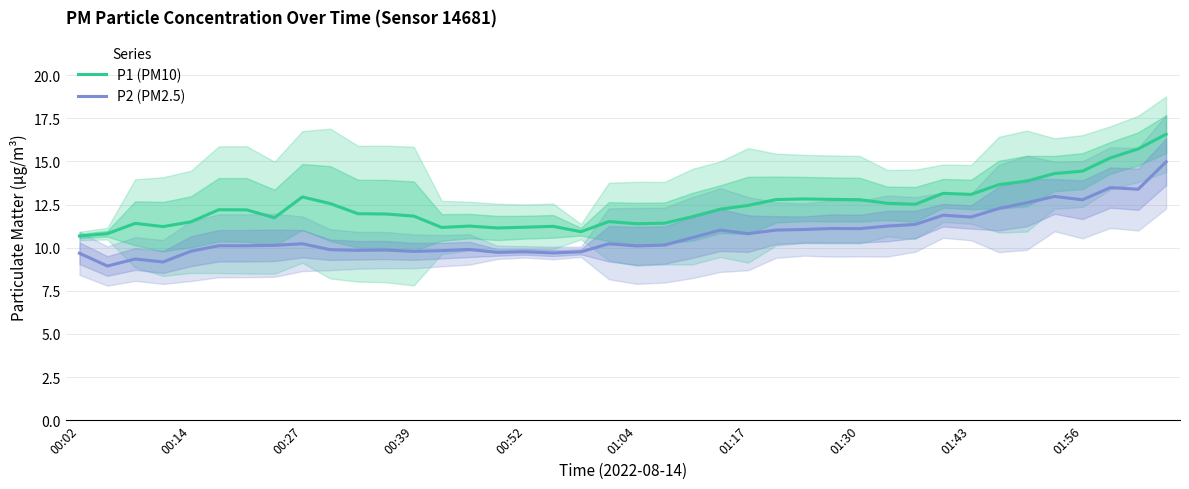

What is the smallest value displayed?

8.9